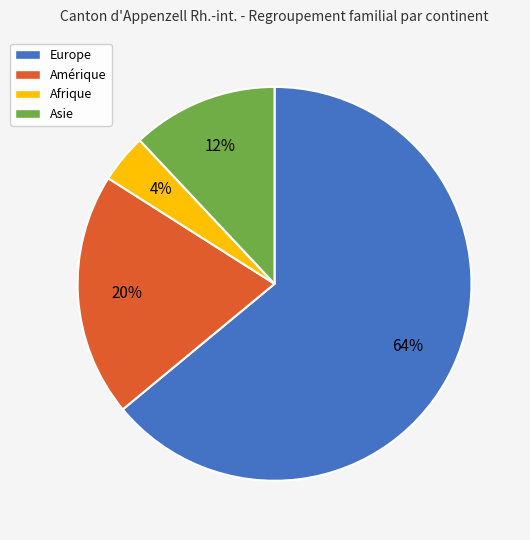

What is the smallest slice in the pie chart?

Afrique